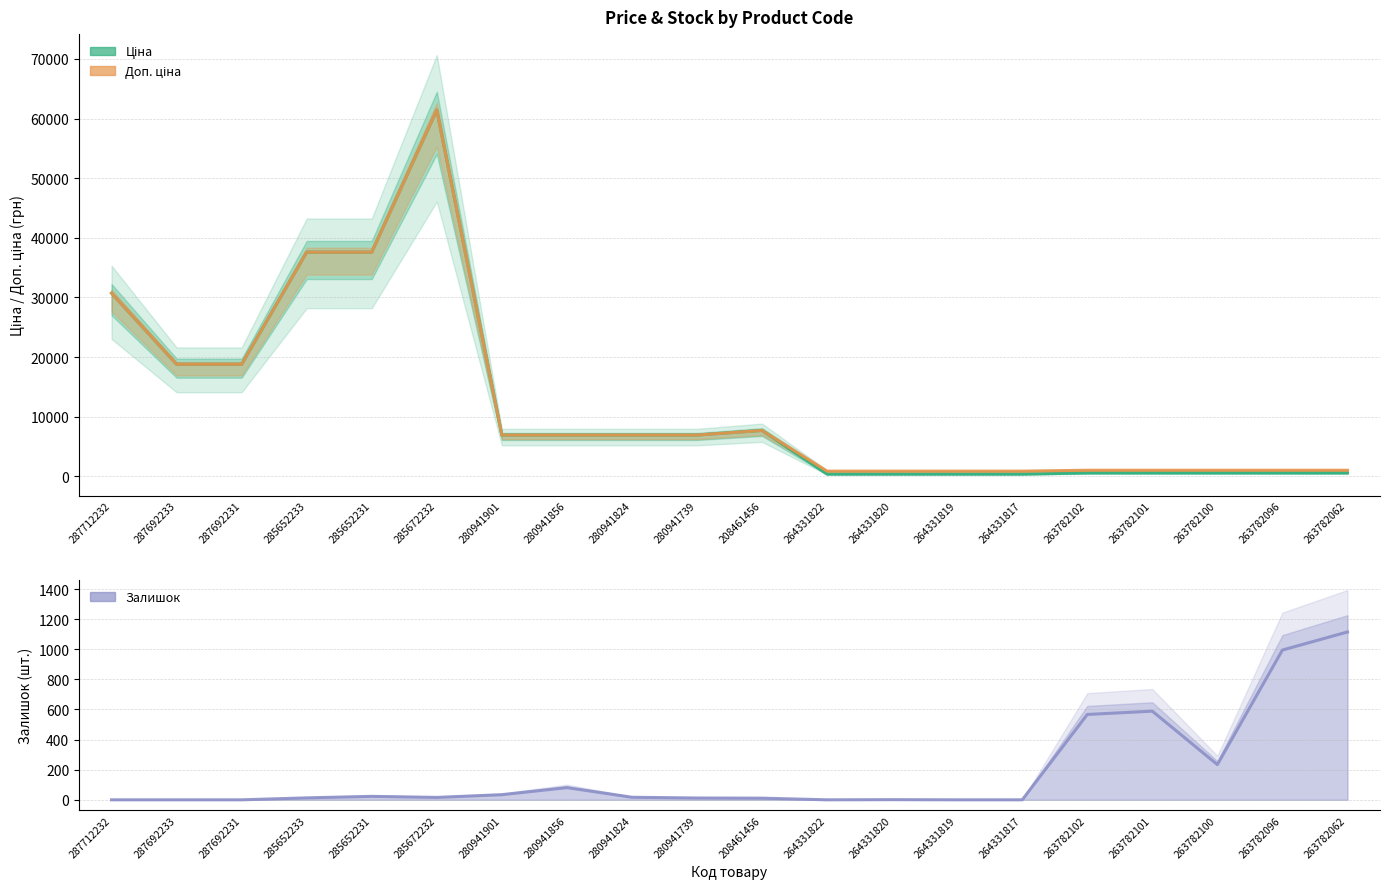

Reading left to right, list all the values displayed in this chart.

Ціна: 287712232=30717.1	287692233=18796.8	287692231=18796.8	285652233=37593.6	285652231=37593.6	285672232=61434.3	280941901=6925.7	280941856=6925.7	280941824=6925.7	280941739=6925.7	208461456=7693.1	264331822=365.2	264331820=365.2	264331819=365.2	264331817=365.2	263782102=564.0	263782101=564.0	263782100=564.0	263782096=564.0	263782062=564.0
Доп. ціна: 287712232=30717.1	287692233=18796.8	287692231=18796.8	285652233=37593.6	285652231=37593.6	285672232=61434.3	280941901=6925.7	280941856=6925.7	280941824=6925.7	280941739=6925.7	208461456=7693.1	264331822=868.0	264331820=868.0	264331819=868.0	264331817=868.0	263782102=1017.8	263782101=1017.8	263782100=1017.8	263782096=1017.8	263782062=1017.8
Залишок: 287712232=0.0	287692233=0.0	287692231=0.0	285652233=13.0	285652231=23.0	285672232=16.0	280941901=34.0	280941856=81.0	280941824=17.0	280941739=12.0	208461456=11.0	264331822=0.0	264331820=1.0	264331819=0.0	264331817=0.0	263782102=567.0	263782101=589.0	263782100=234.0	263782096=995.0	263782062=1115.0